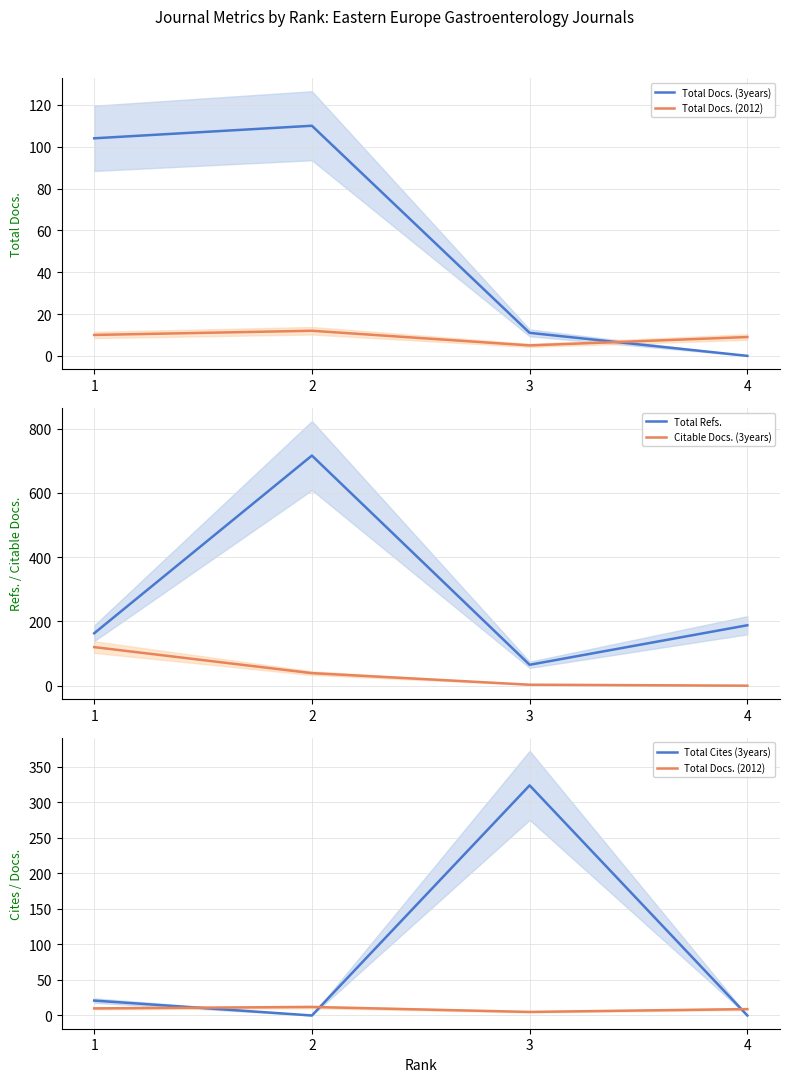

Count the number of data series in this chart.

5